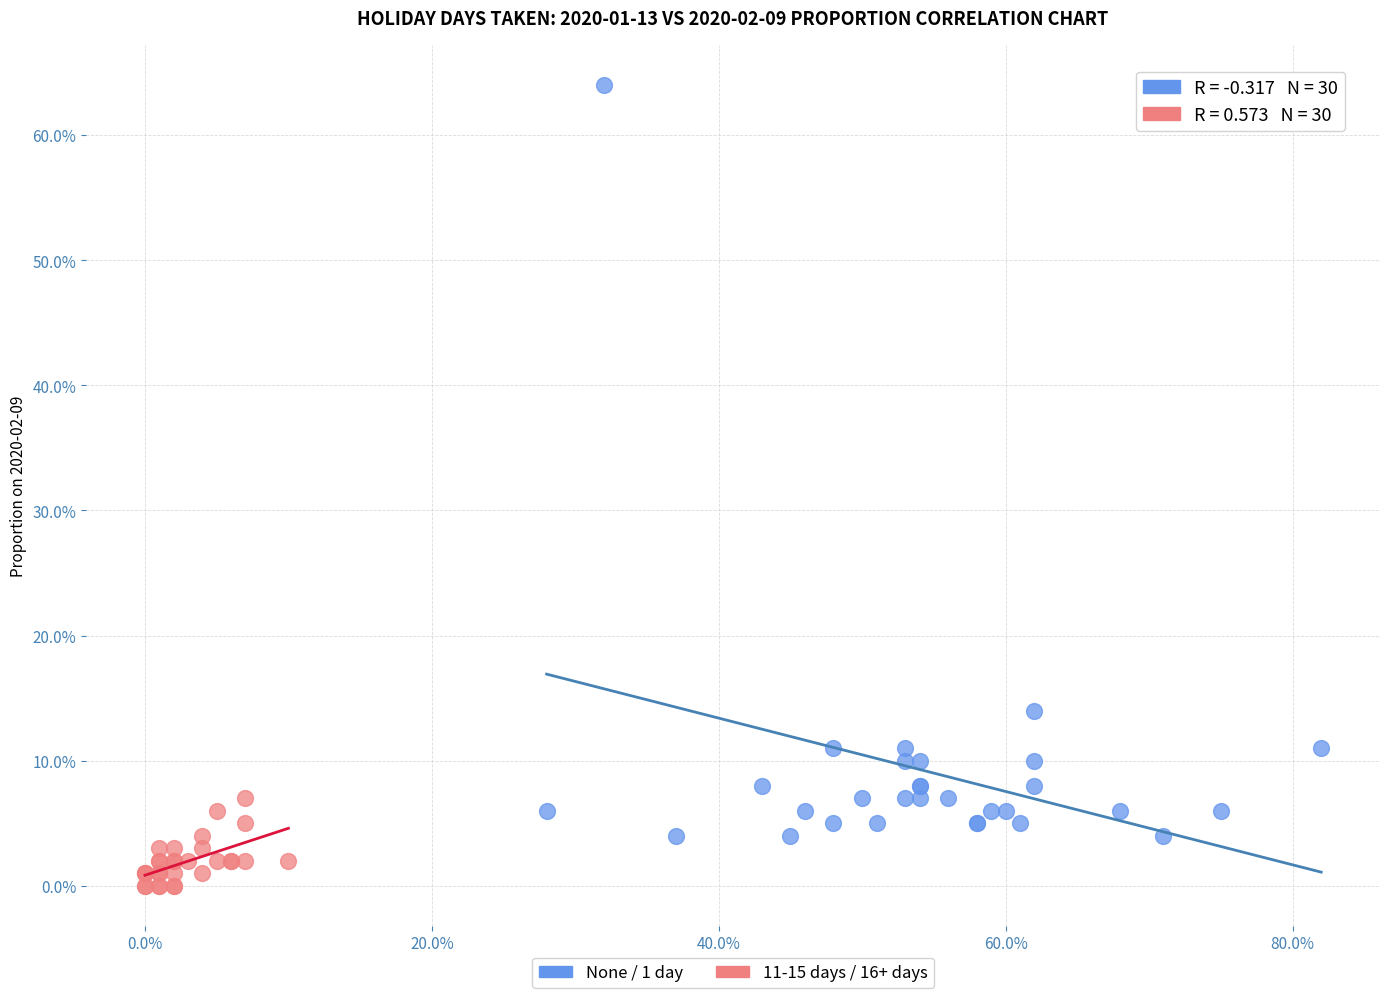

Which series has the largest Y range (max minus min)?

None / 1 day